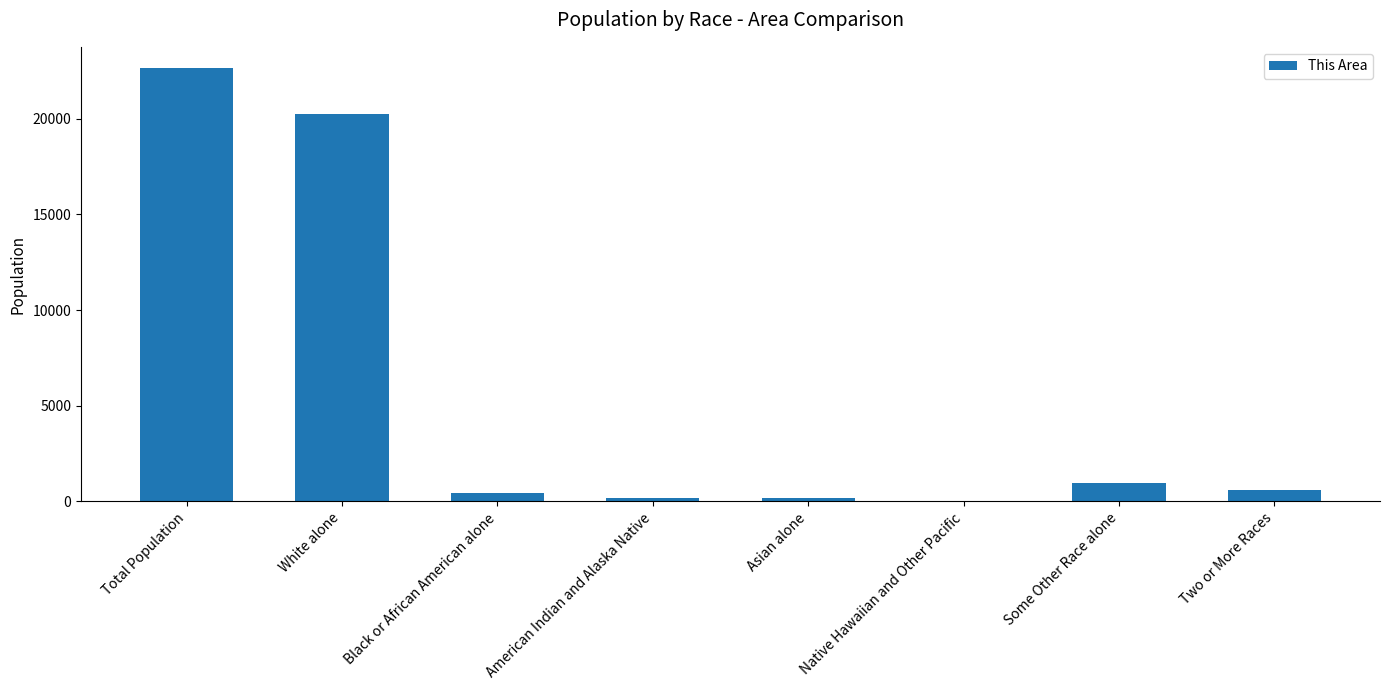

What is the ratio of the value at Some Other Race alone to the value at Two or More Races?

1.5